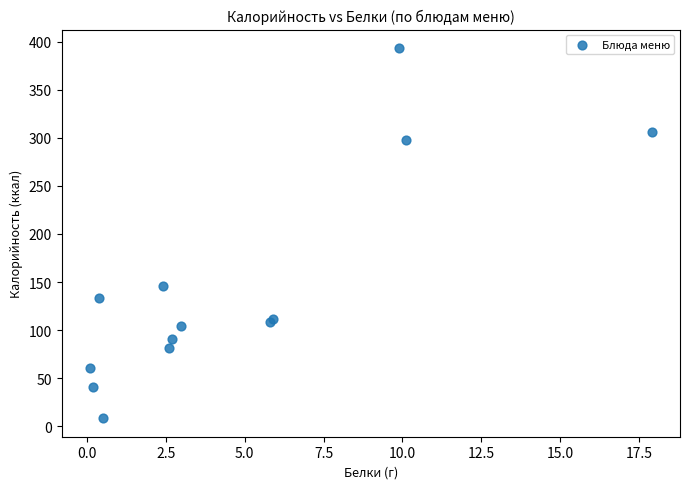

What Y value in the scatter plot is closest to 200?

146.4